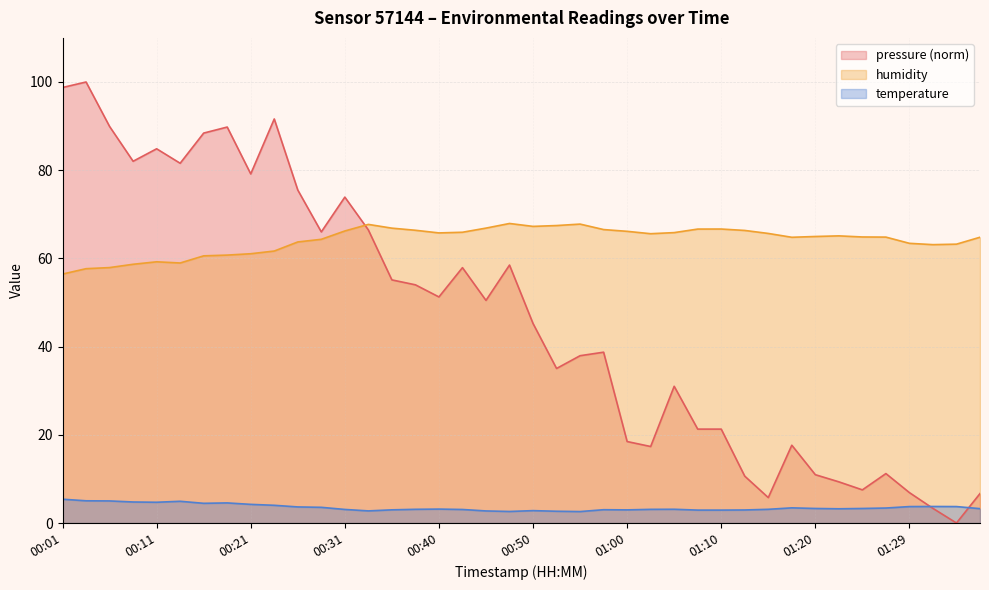

What is the average value of the temperature series?

3.5